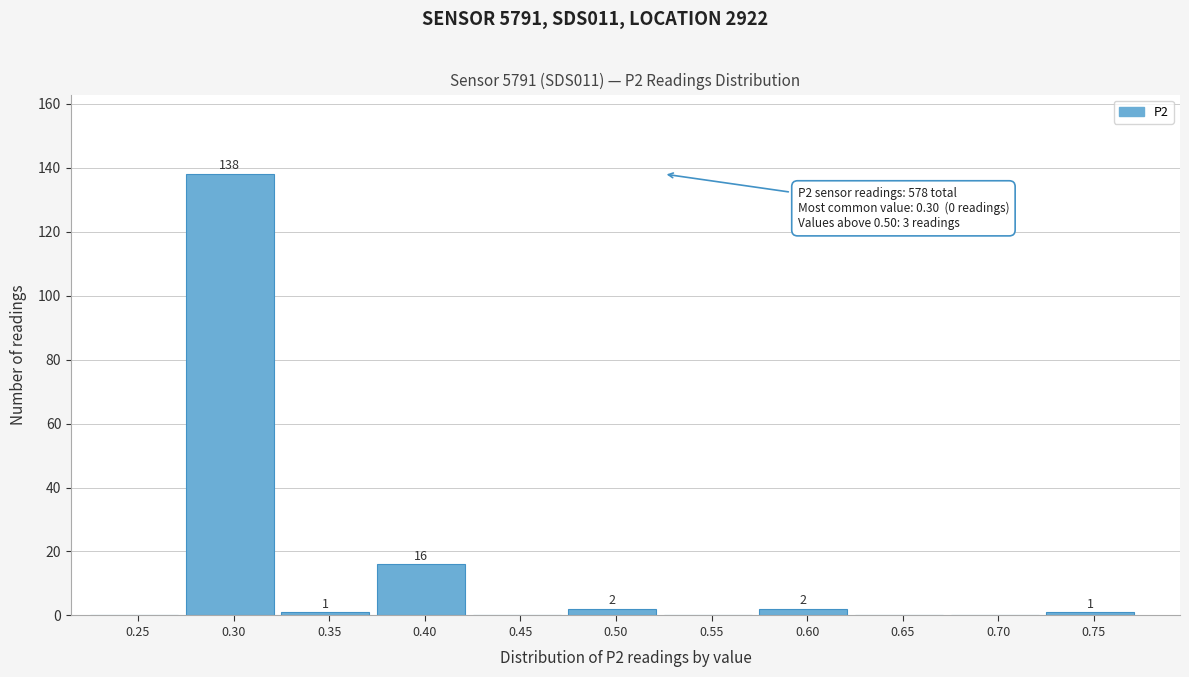

Reading right to left, what are all the values shown in this chart?

0.75=1	0.70=0	0.65=0	0.60=2	0.55=0	0.50=2	0.45=0	0.40=16	0.35=1	0.30=138	0.25=0